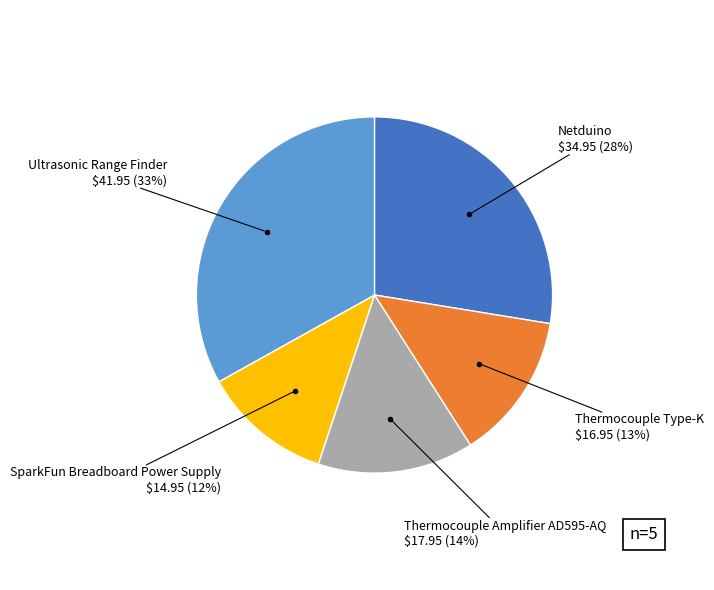

True or false: Ultrasonic Range Finder accounts for 33% of the total.

True